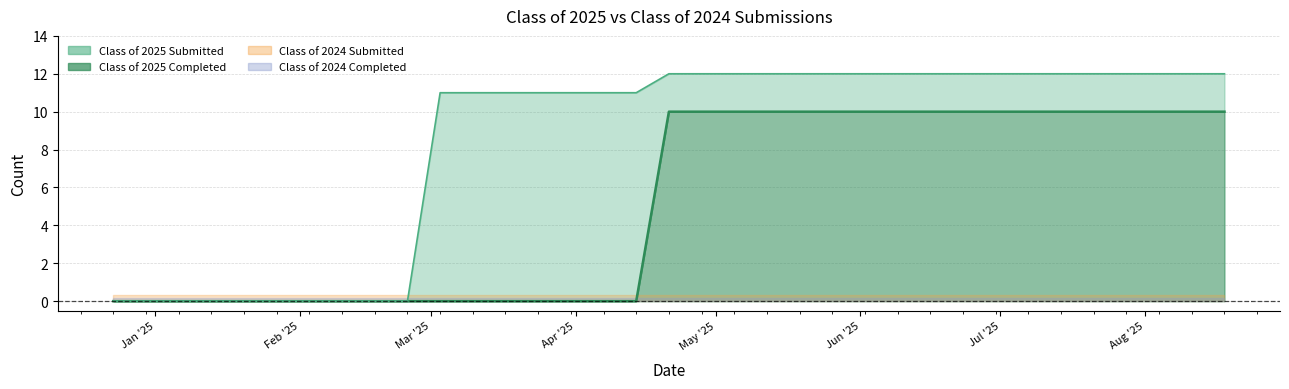

What position from the right is 06/30/2025?

8